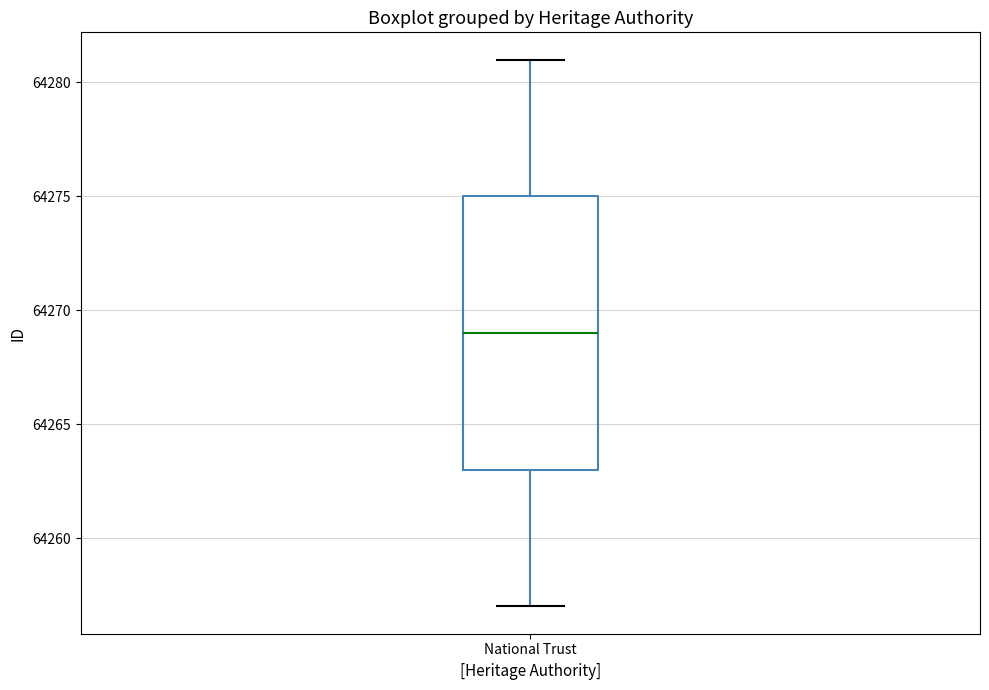

Where does the median line of the box for National Trust sit on the y-axis? The values are not printed on the chart, so give them approximately, as read against the axis.

64269